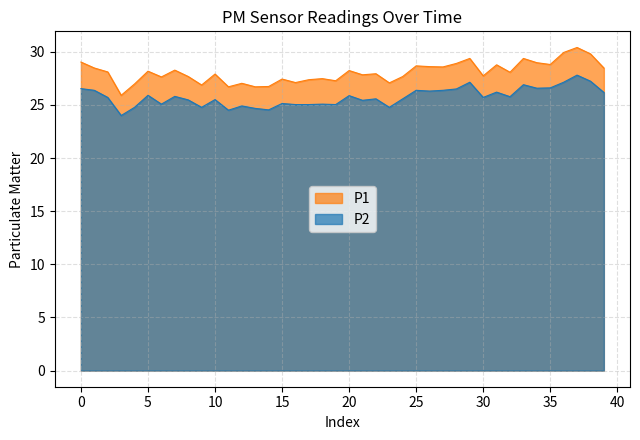

What is the average value of the P2 series?

25.7